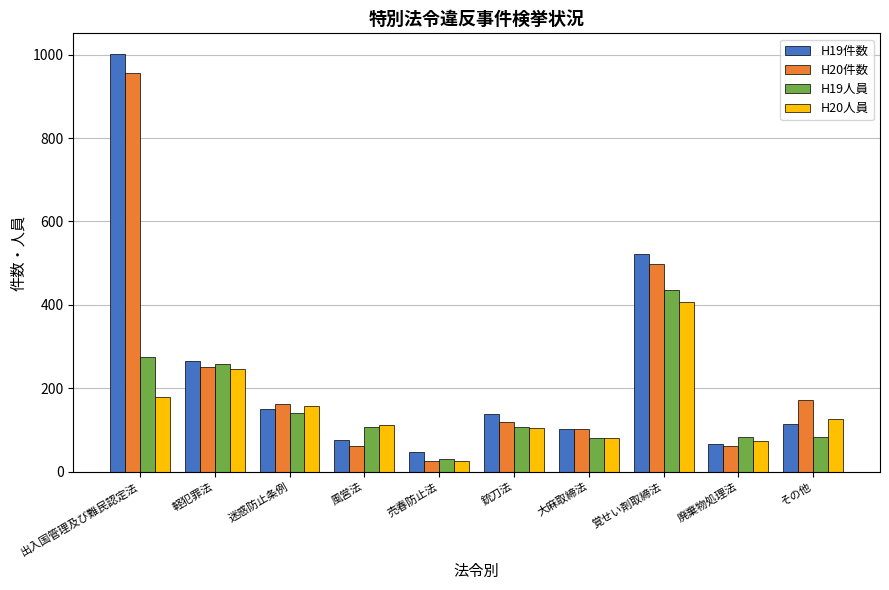

What is the label of the 9th bar from the right?

軽犯罪法